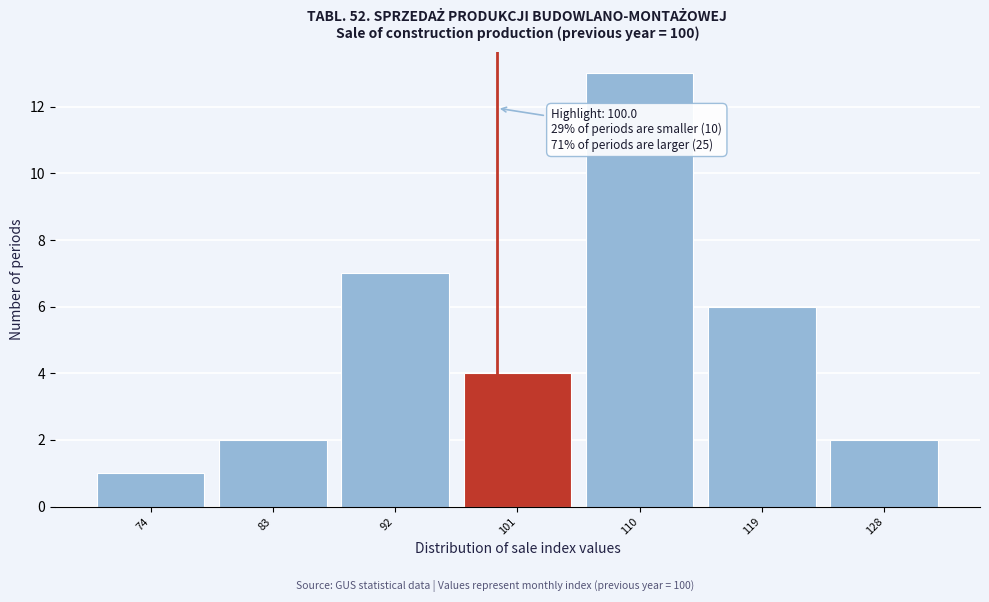

Over which range of the x-axis is the bar tallest?

106 to 115